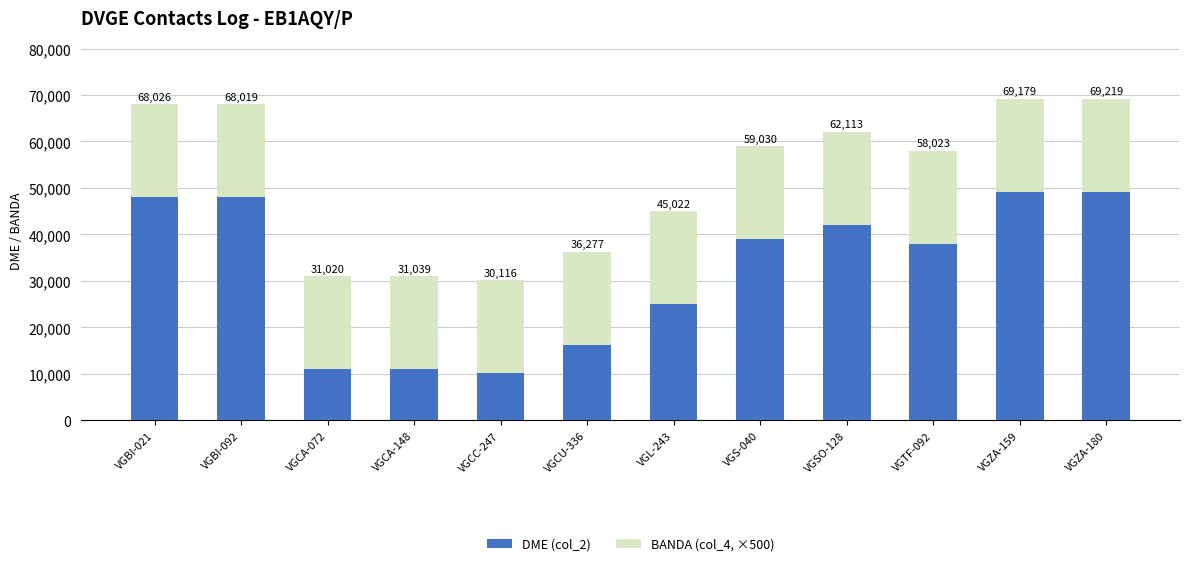

What is the difference between the maximum and second lowest values in the DME (col_2) series?

38199